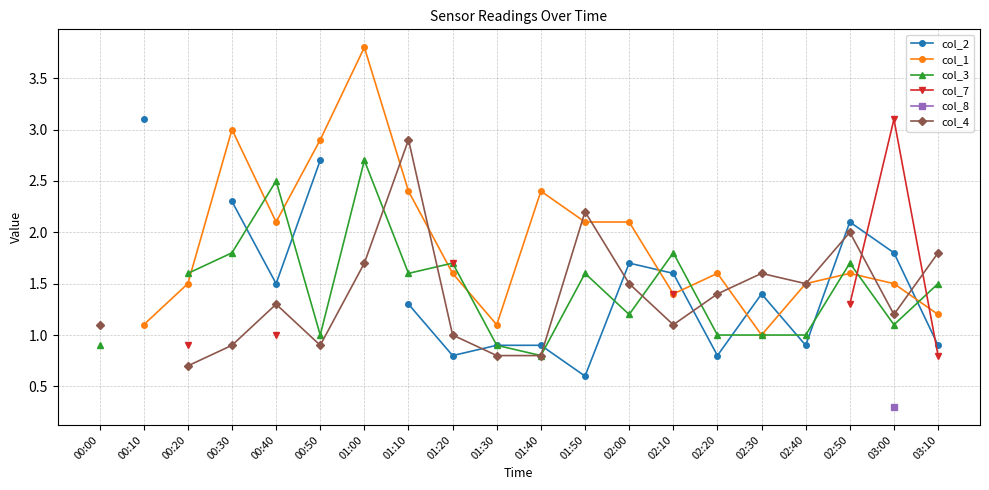

What are all the series names shown in the legend?

col_2, col_1, col_3, col_7, col_8, col_4